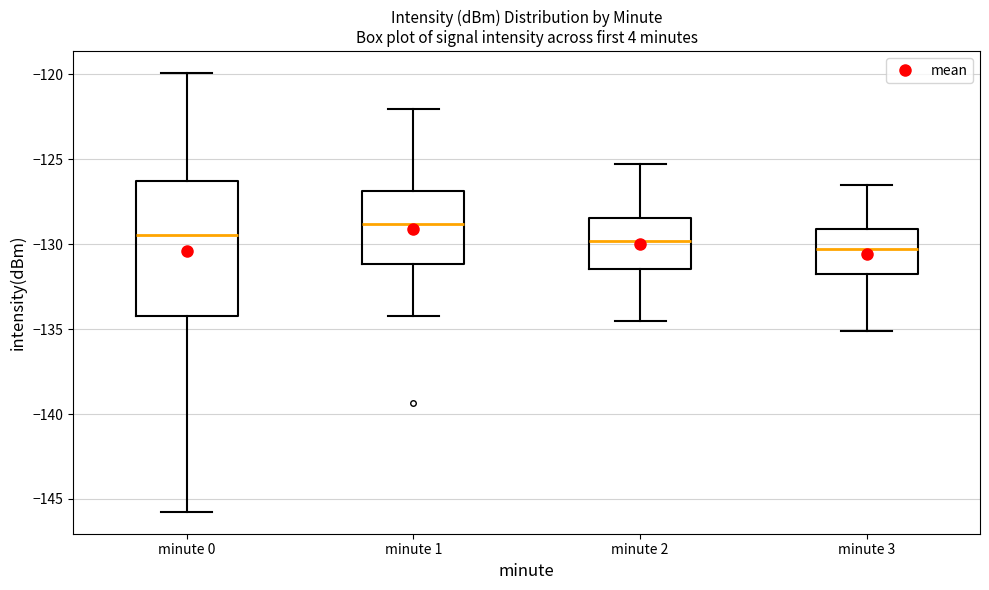

Reading left to right, read every box against the y-axis: the position of its median line, the range the box covers, and the ends of its whiskers. The values are not printed on the chart, so give them approximately, as read against the axis.

minute 0: median -129.5, box -134.0 to -126.5, whiskers -146.0 to -120.0
minute 1: median -129.0, box -131.0 to -127.0, whiskers -134.0 to -122.0
minute 2: median -130.0, box -131.5 to -128.5, whiskers -134.5 to -125.5
minute 3: median -130.5, box -132.0 to -129.0, whiskers -135.0 to -126.5